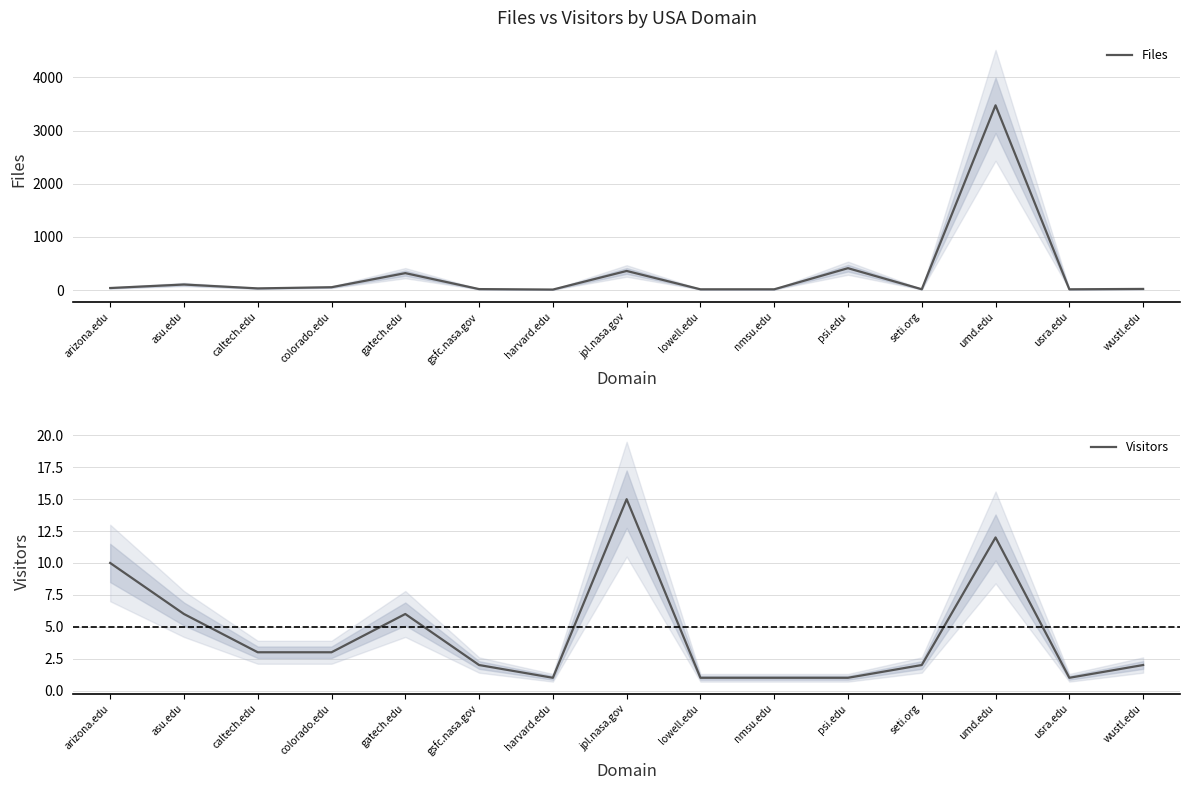

Is it true that Files equals 412 at psi.edu?

True